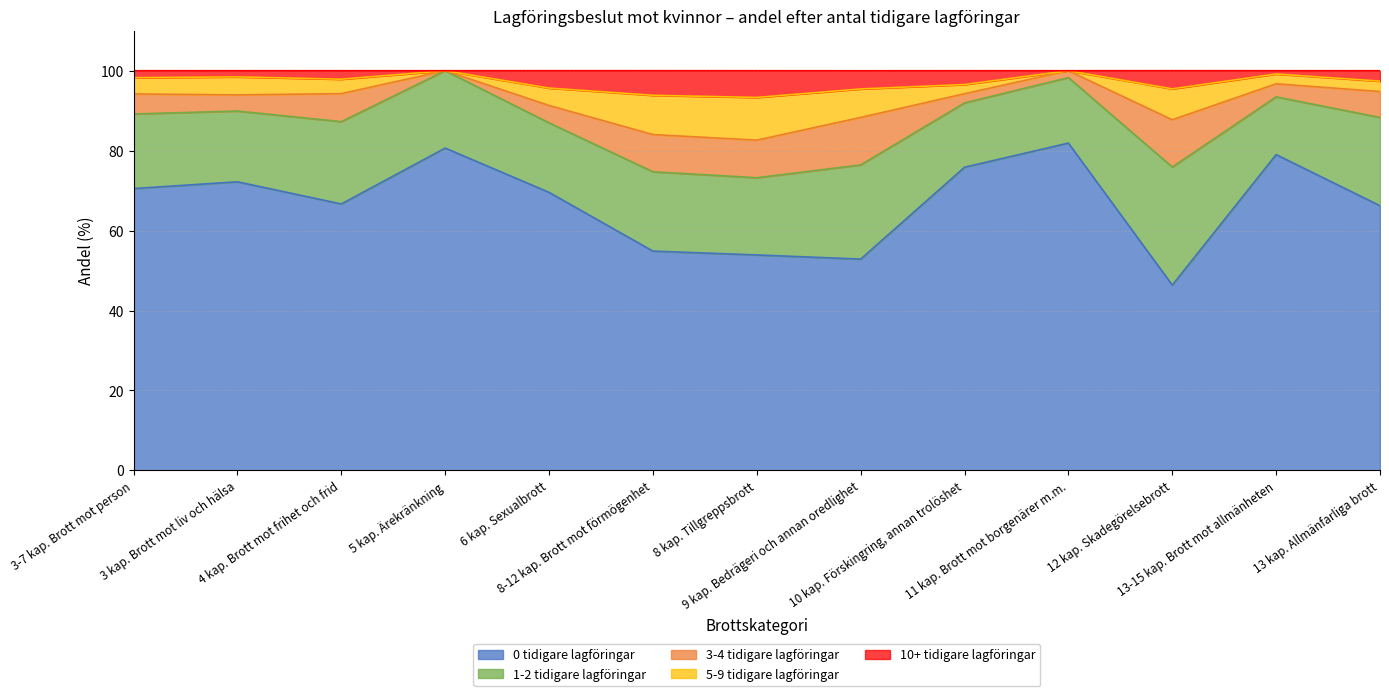

How many data points does each series have?

13